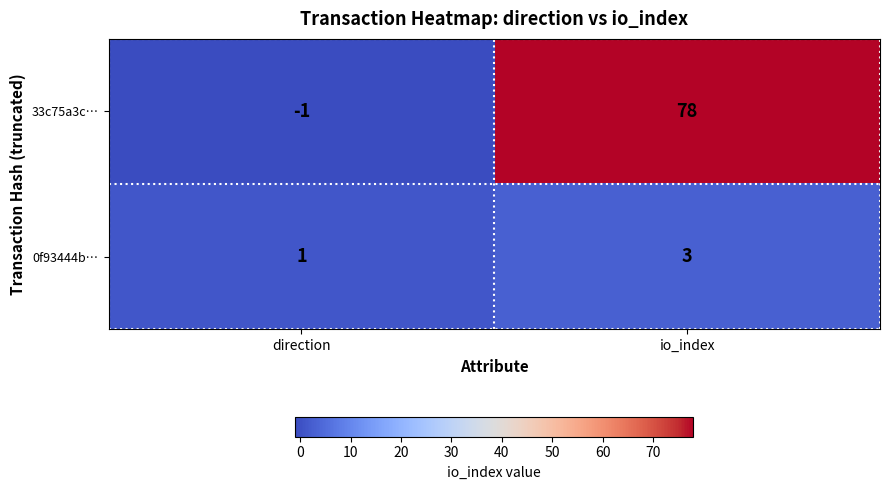

Which series has the largest range (max minus min)?

33c75a3c…